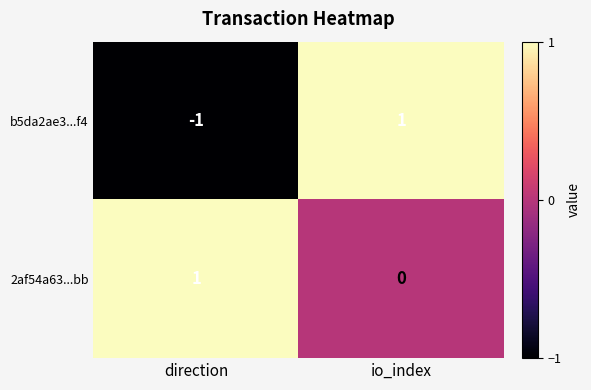

How many values in b5da2ae3...f4 are above zero?

1